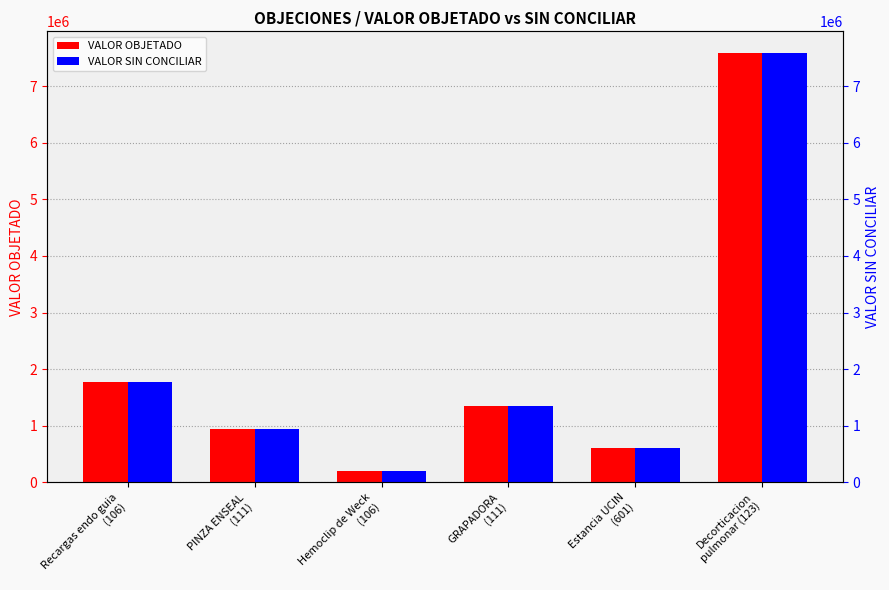

What is the average value of the VALOR OBJETADO series?

2076233